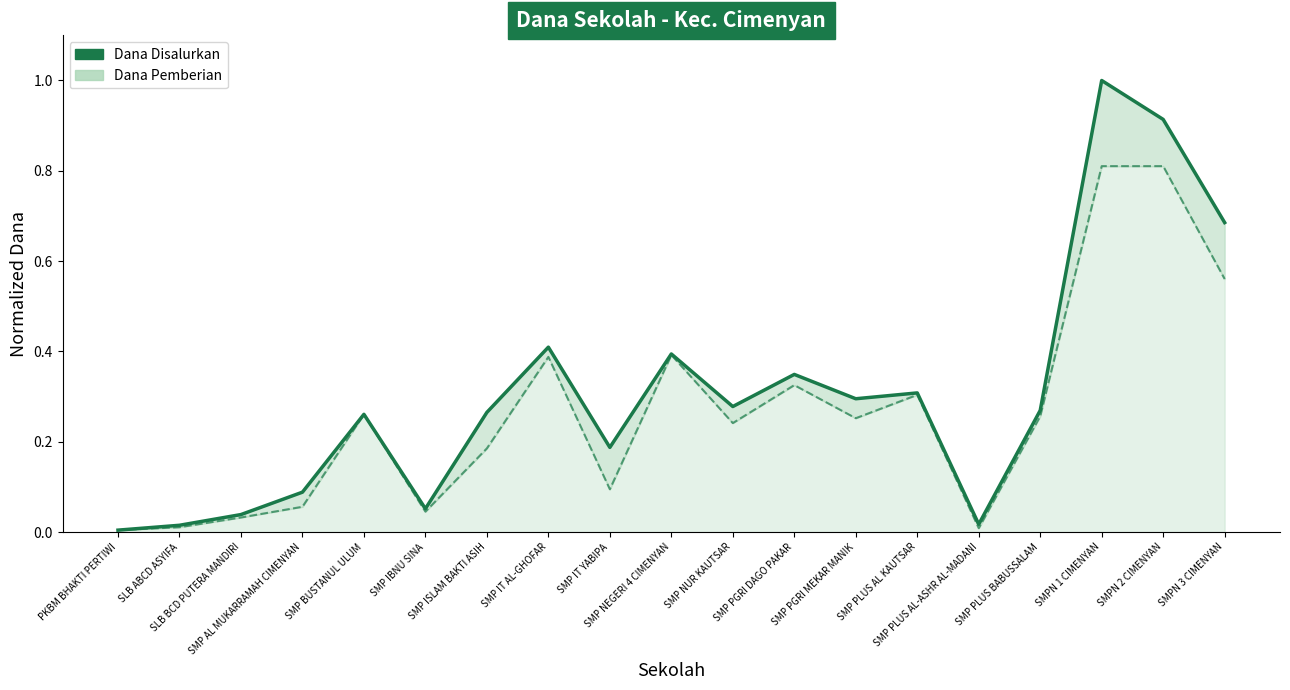

At which label does Dana Pemberian (line) reach its peak?

SMPN 1 CIMENYAN